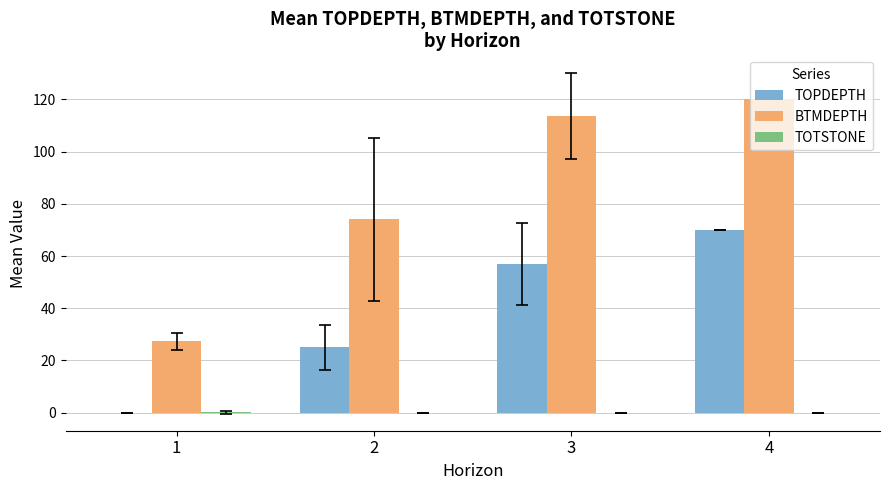

What is the sum of all TOPDEPTH values?

151.9